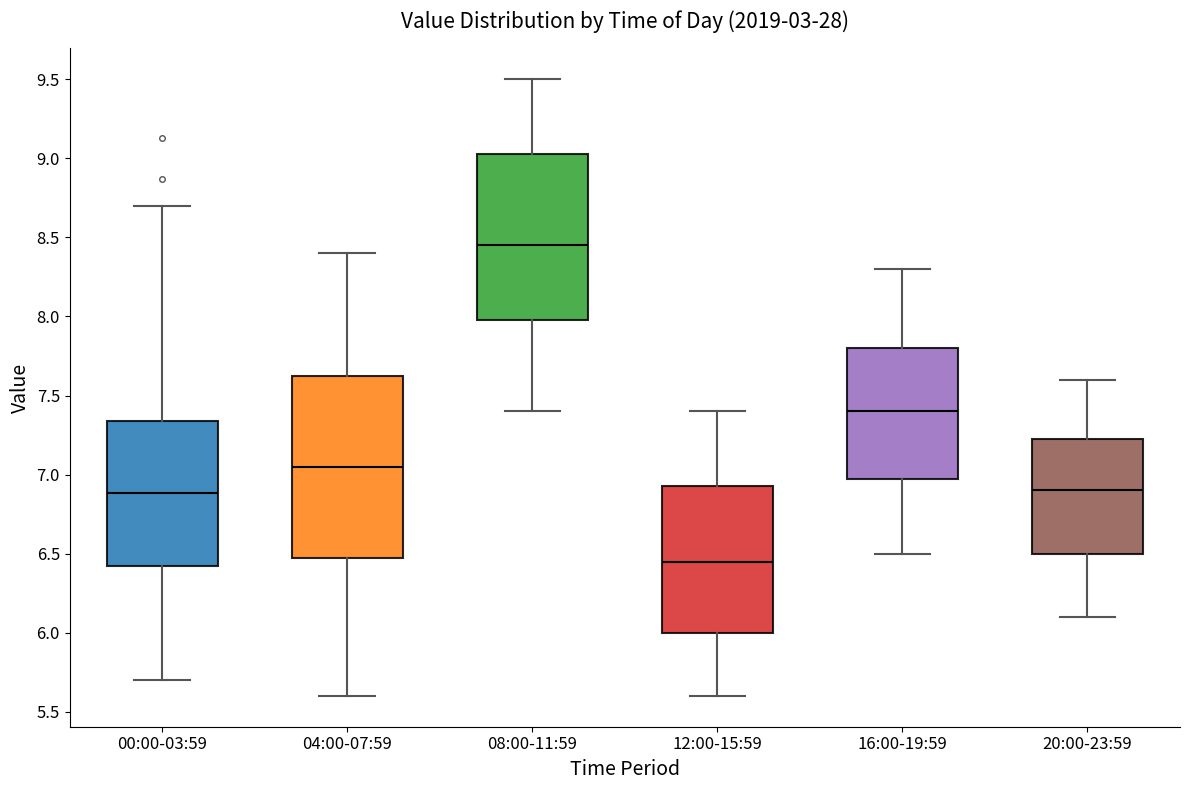

Reading left to right, read every box against the y-axis: the position of its median line, the range the box covers, and the ends of its whiskers. The values are not printed on the chart, so give them approximately, as read against the axis.

00:00-03:59: median 6.90, box 6.40 to 7.35, whiskers 5.70 to 8.70
04:00-07:59: median 7.05, box 6.50 to 7.65, whiskers 5.60 to 8.40
08:00-11:59: median 8.45, box 8.00 to 9.05, whiskers 7.40 to 9.50
12:00-15:59: median 6.45, box 6.00 to 6.95, whiskers 5.60 to 7.40
16:00-19:59: median 7.40, box 7.00 to 7.80, whiskers 6.50 to 8.30
20:00-23:59: median 6.90, box 6.50 to 7.25, whiskers 6.10 to 7.60